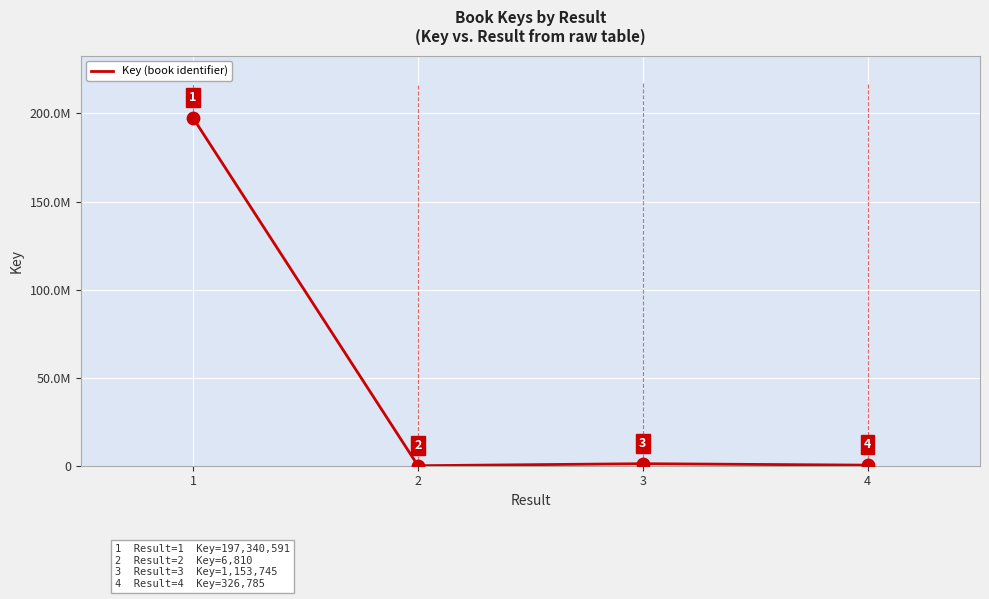

What is the change in value from 1 to 2?

-197333781